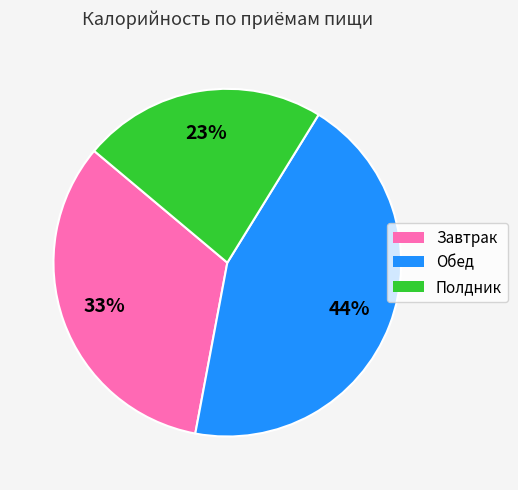

Is it true that Полдник is 23% of the pie?

True